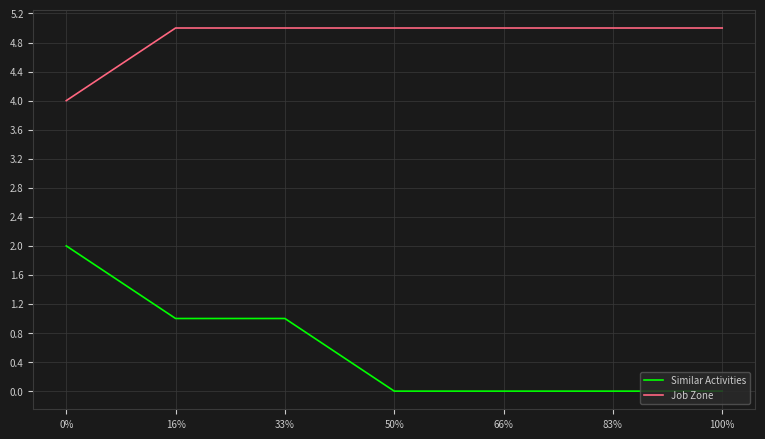

Between 0% and 66%, which series saw the biggest shift?

Similar Activities